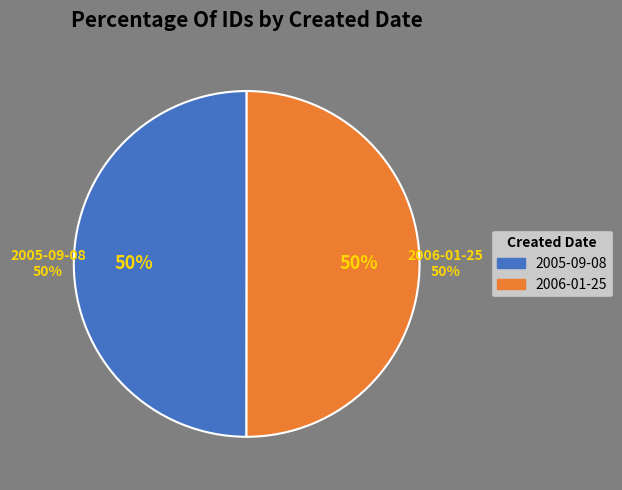

What percentage is the 2006-01-25 slice, to the nearest percent?

50%